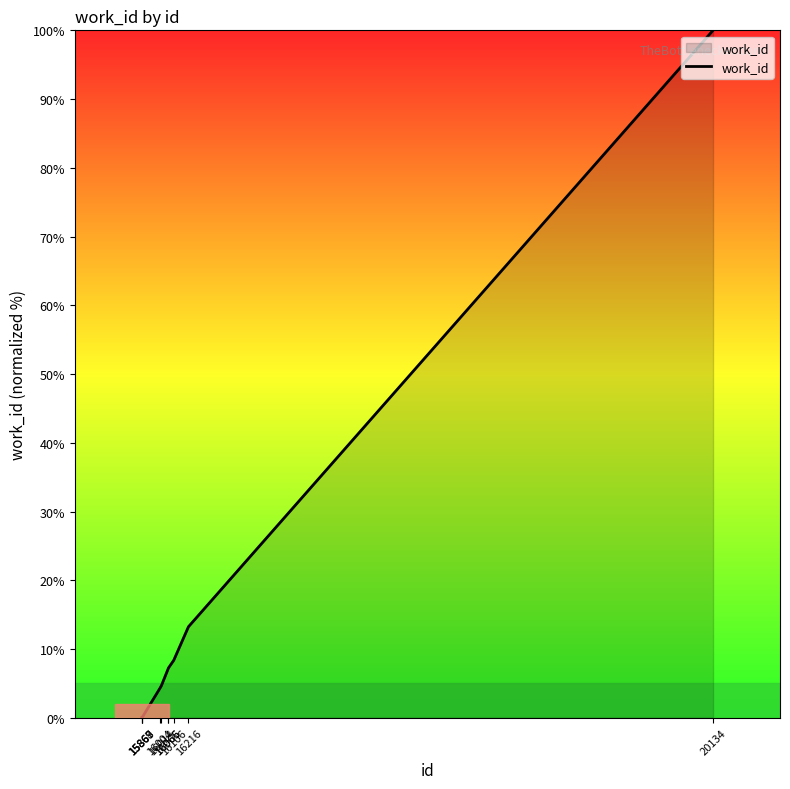

Is this an area chart (filled region under the line)?

Yes